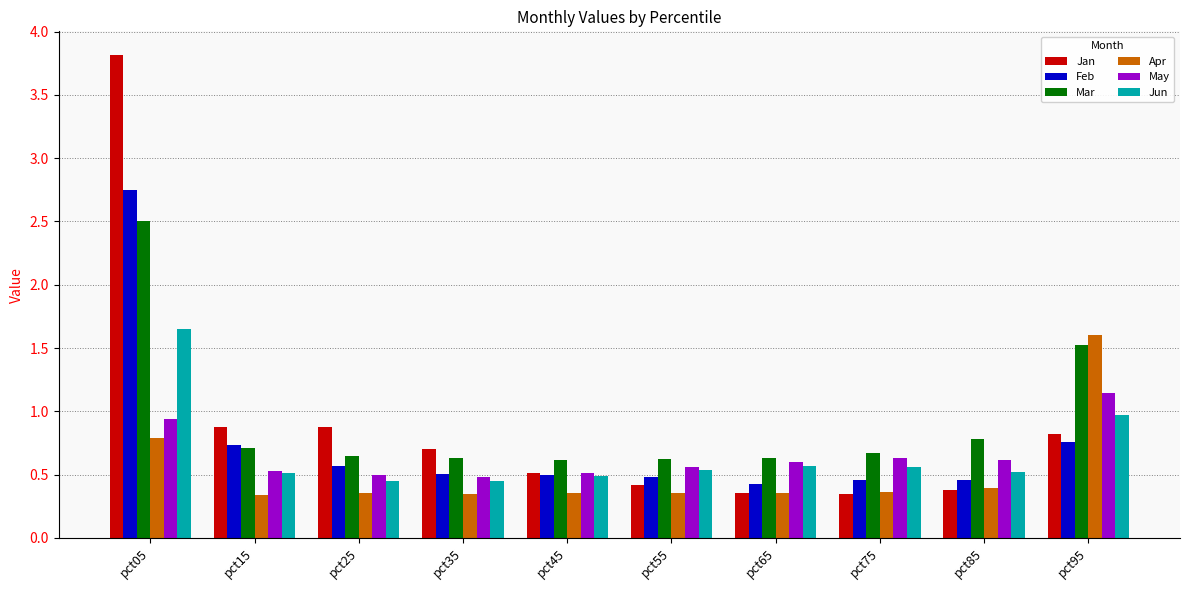

Read the Mar value at pct75.

0.7